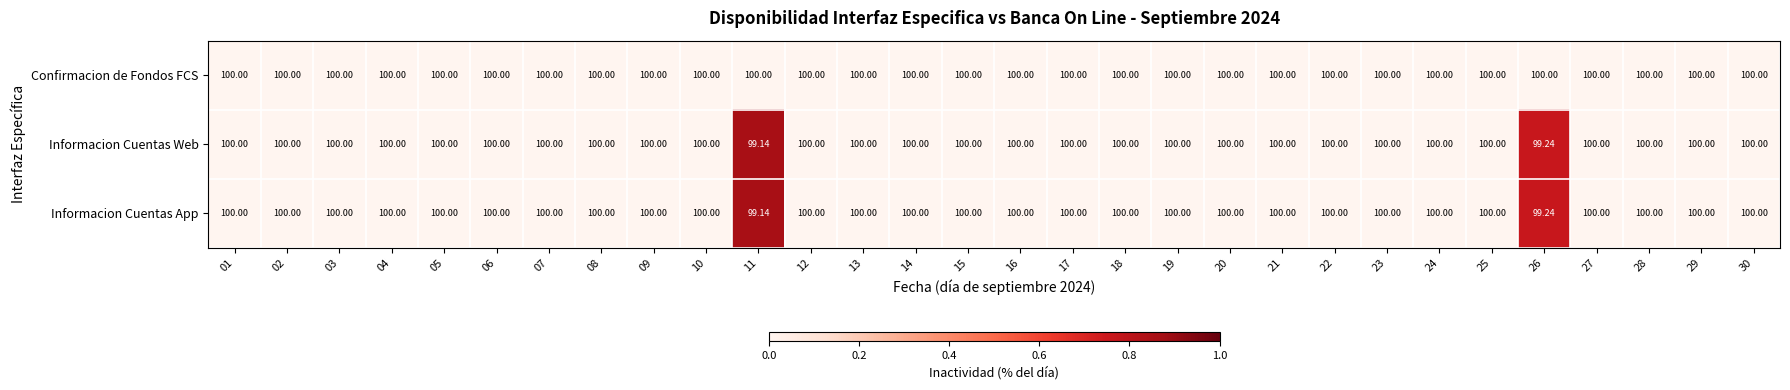

Which series has the largest total across all categories?

Confirmacion de Fondos FCS